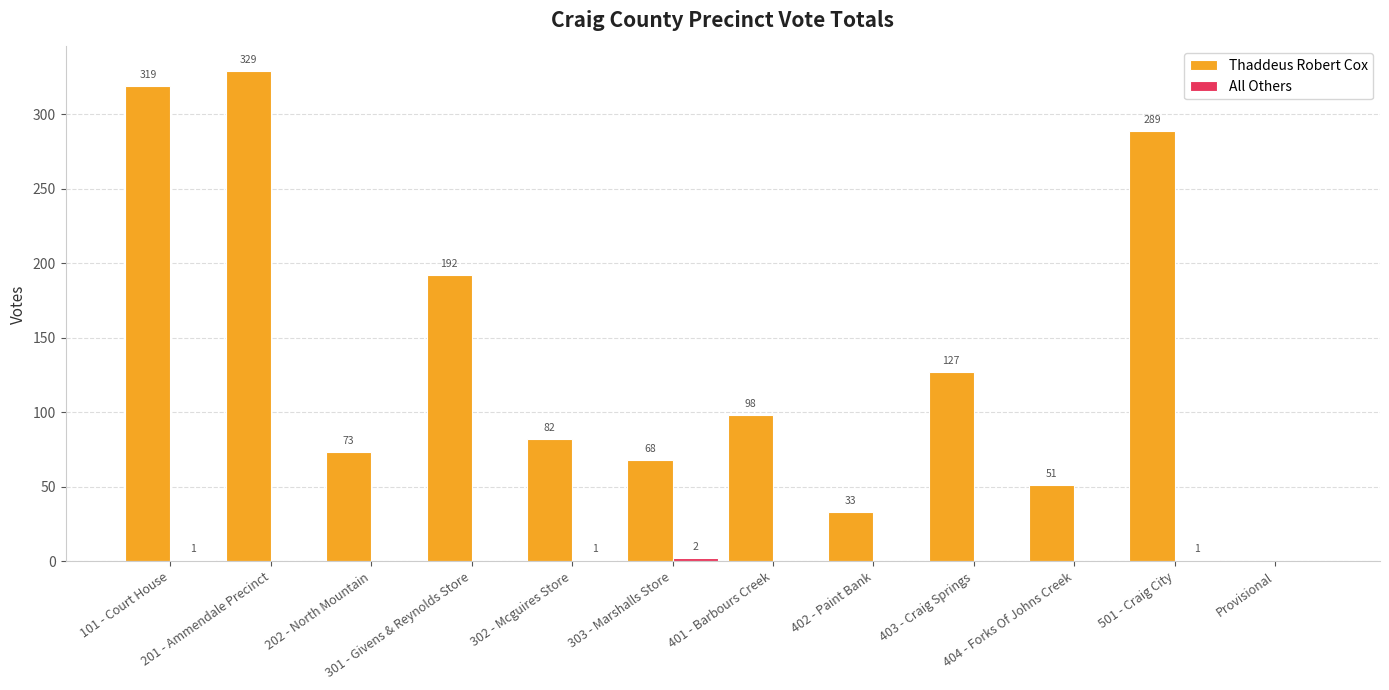

Is it true that Thaddeus Robert Cox equals 289 at 501 - Craig City?

True